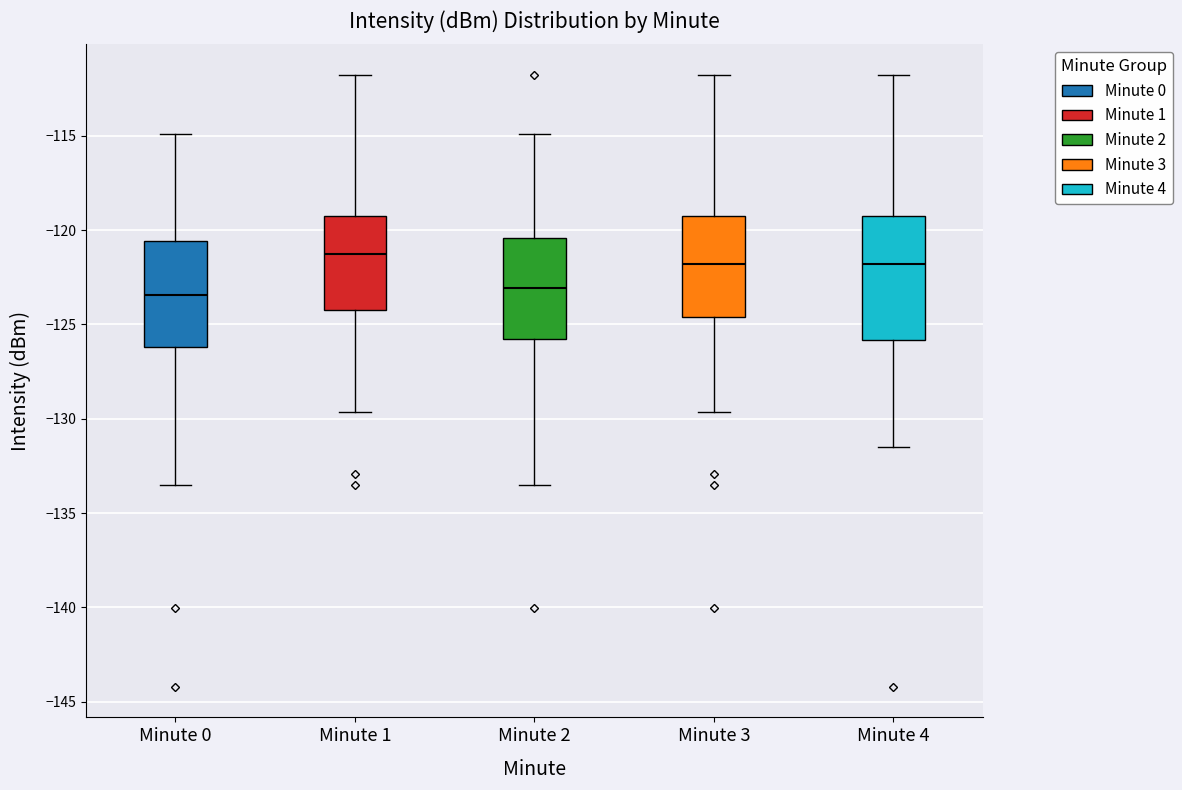

Which box is the tallest, from its lower edge to its upper edge?

Minute 4